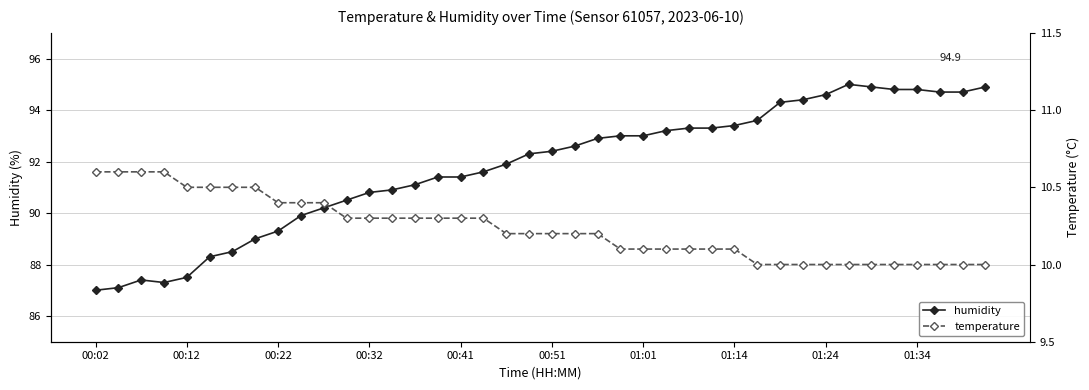

The value of humidity at 00:51 is 92.4. True or false?

True